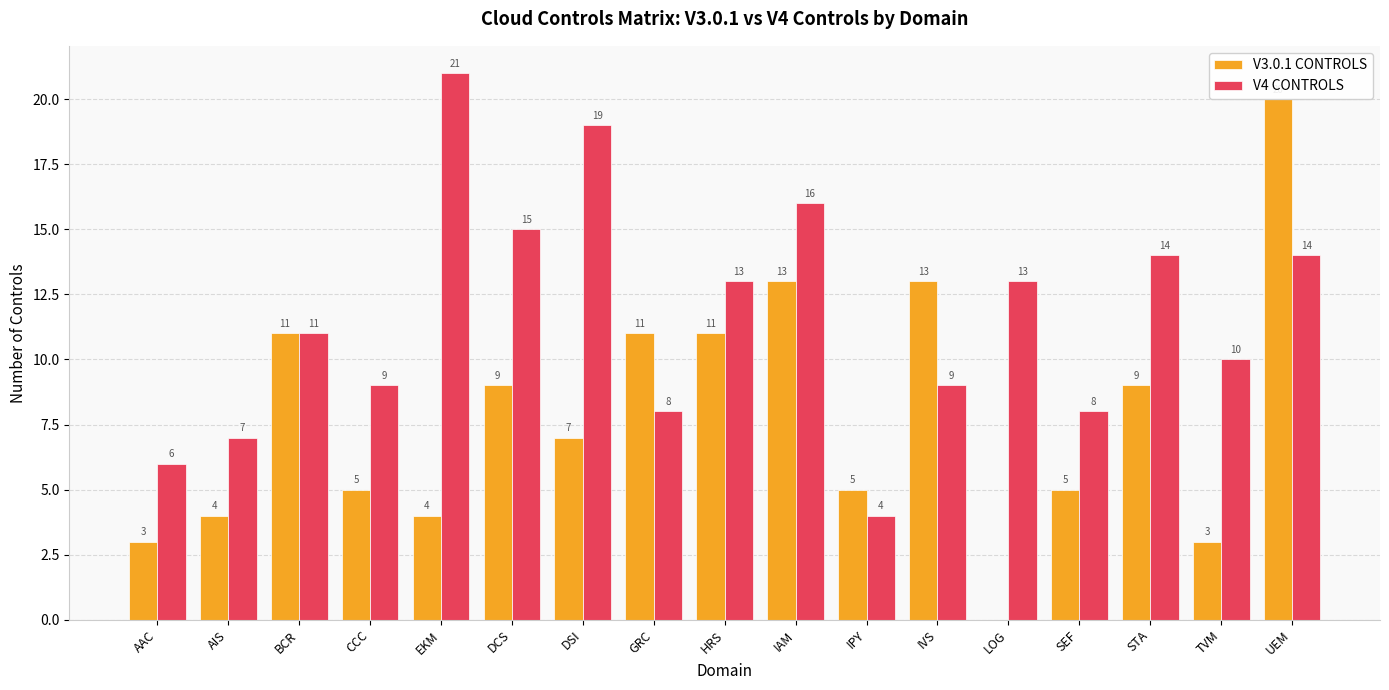

Reading right to left, extract all data points from this chart.

V3.0.1 CONTROLS: 20	3	9	5	0	13	5	13	11	11	7	9	4	5	11	4	3
V4 CONTROLS: 14	10	14	8	13	9	4	16	13	8	19	15	21	9	11	7	6